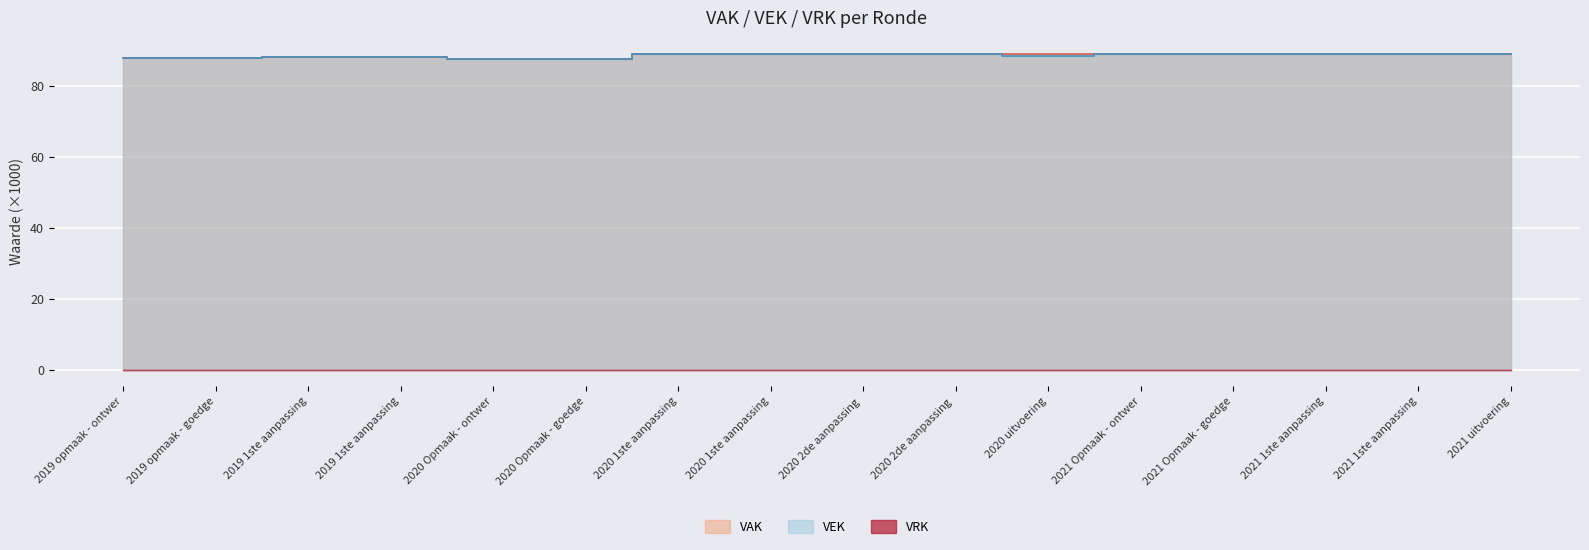

What is the sum of the VAK values at 2020 Opmaak - goedge and 2020 2de aanpassing?

176.7